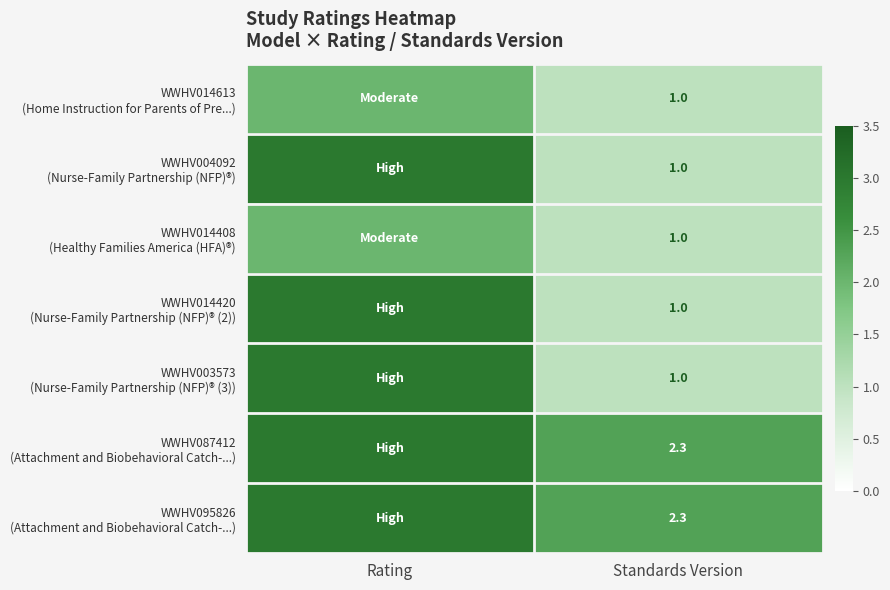

What is the total value across all series at Standards Version?

9.6